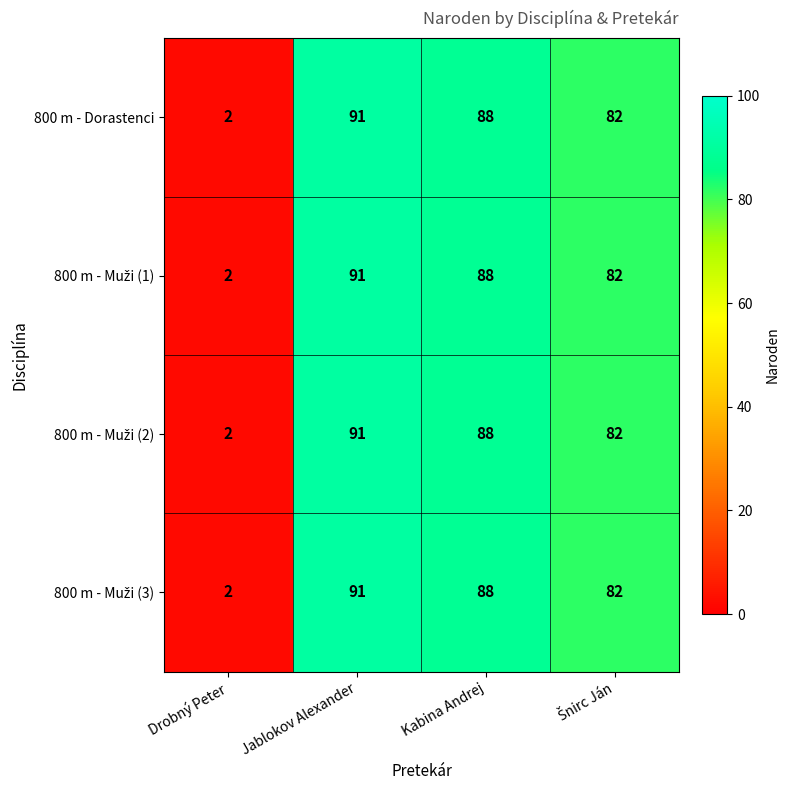

The value of 800 m - Dorastenci at Jablokov Alexander is 160. True or false?

False